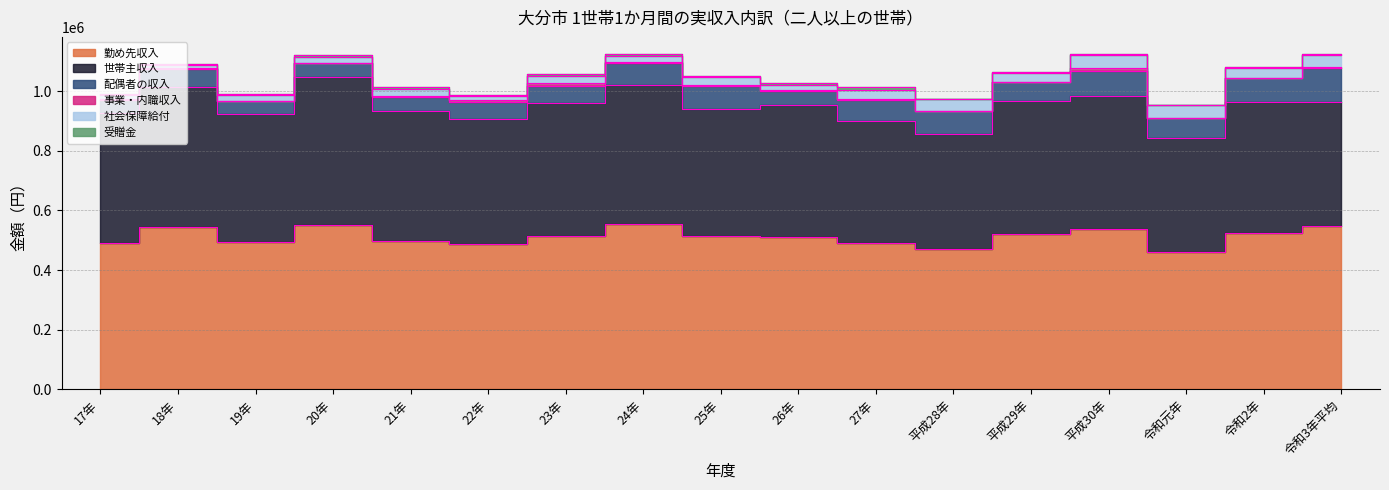

Where does the 受贈金 series first go above 4105?

18年